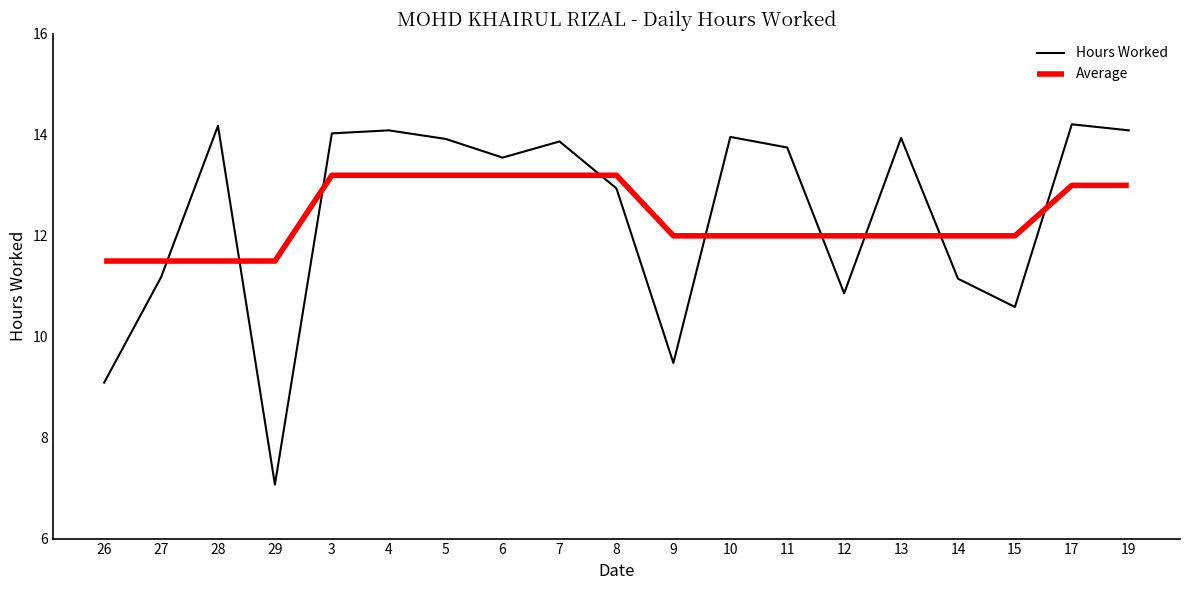

The value of Average at 29 is 19.6. True or false?

False